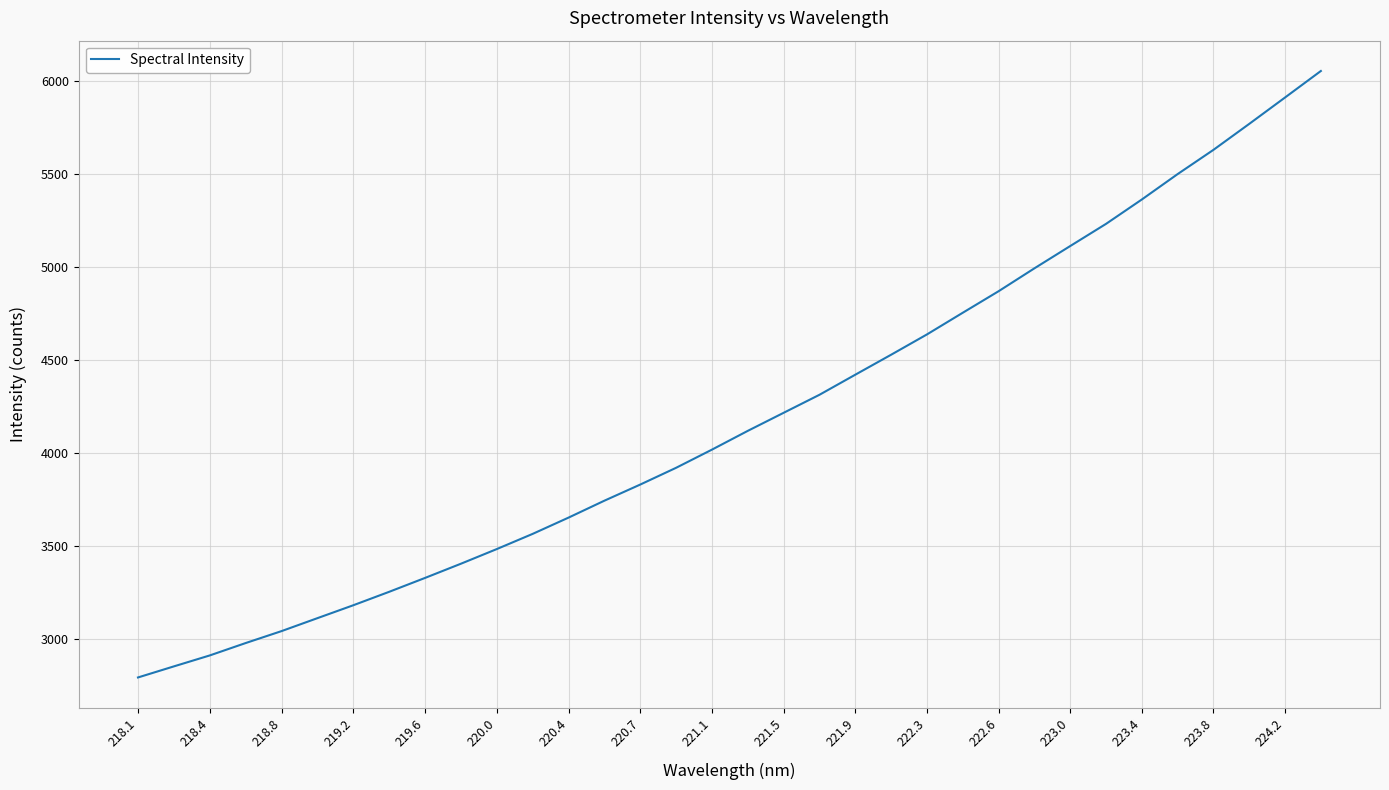

What is the smallest value displayed?

2791.9